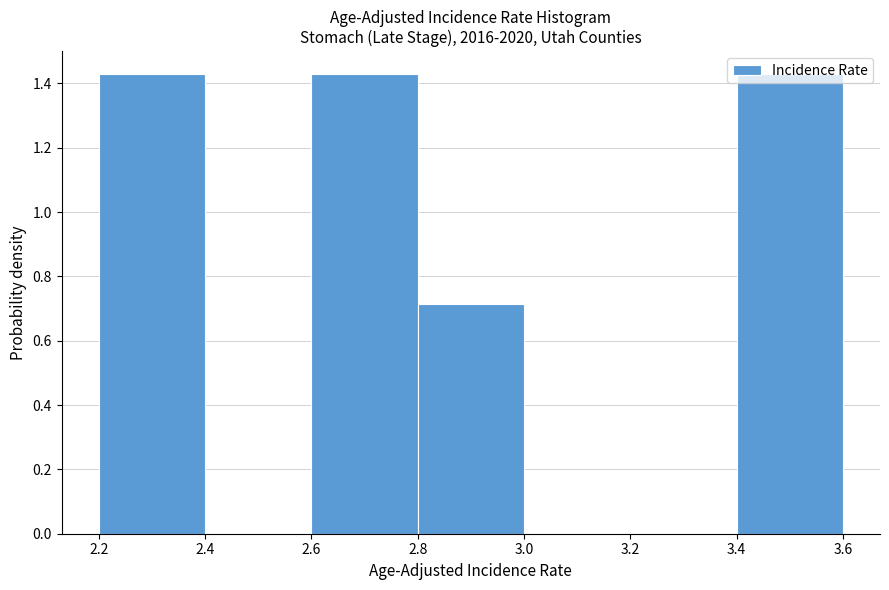

Reading left to right, list every bar in this chart as the range it spans on the x-axis followed by its height. The values are not printed on the chart, so give them approximately, as read against the axis.

2.2 to 2.4: 1.42
2.4 to 2.6: 0
2.6 to 2.8: 1.42
2.8 to 3.0: 0.72
3.0 to 3.2: 0
3.2 to 3.4: 0
3.4 to 3.6: 1.42